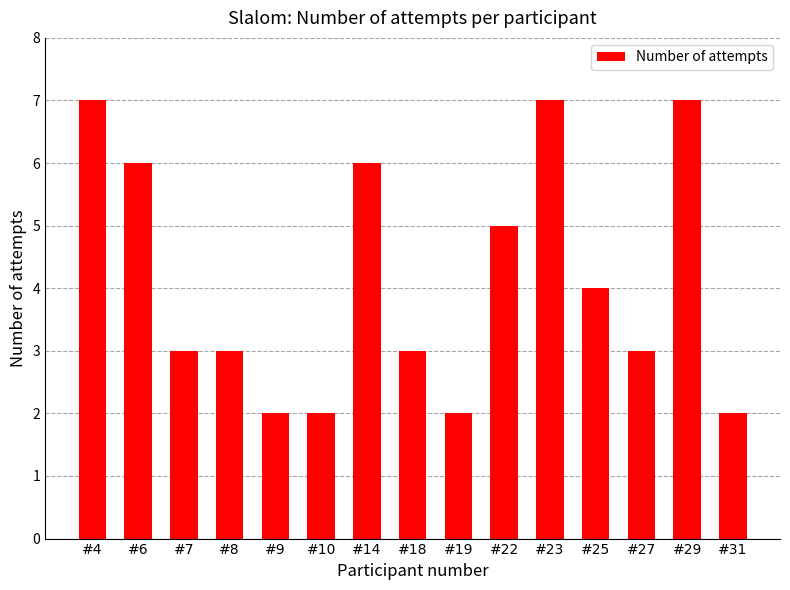

Where does the data first go above 3?

#4